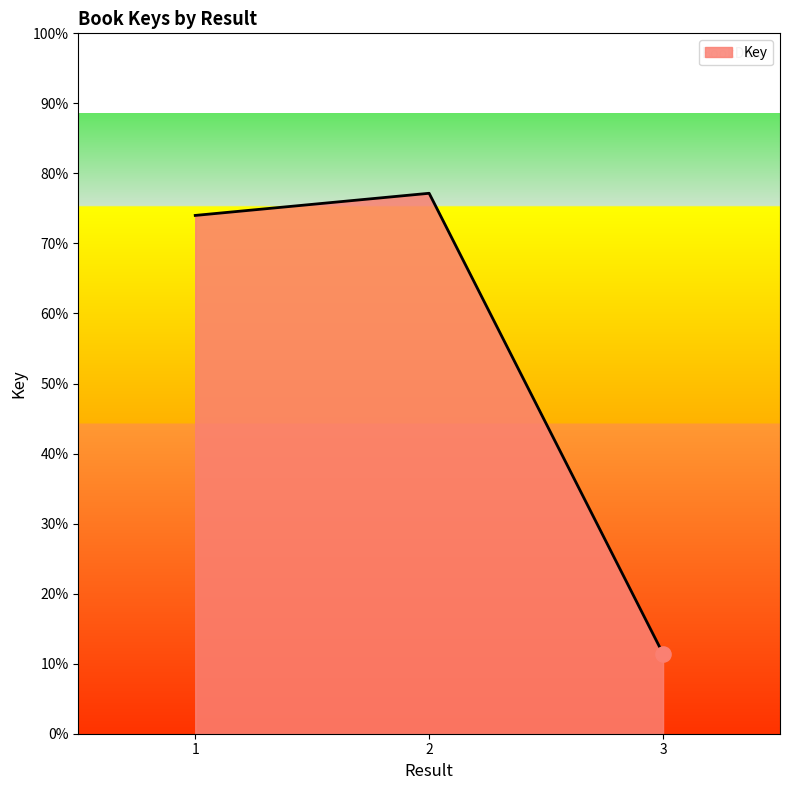

Is this an area chart (filled region under the line)?

Yes